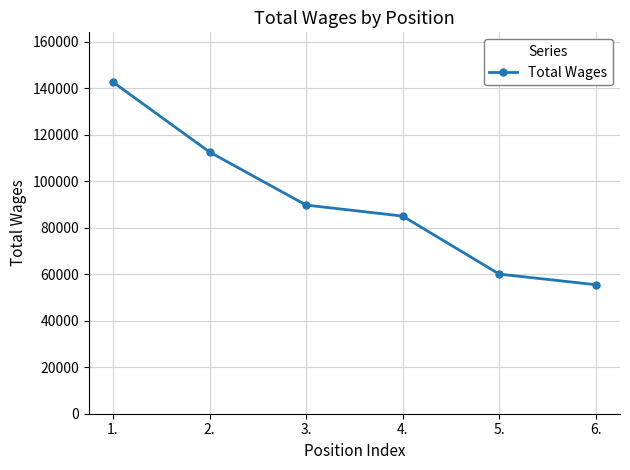

Which label corresponds to the smallest value in the chart?

6.